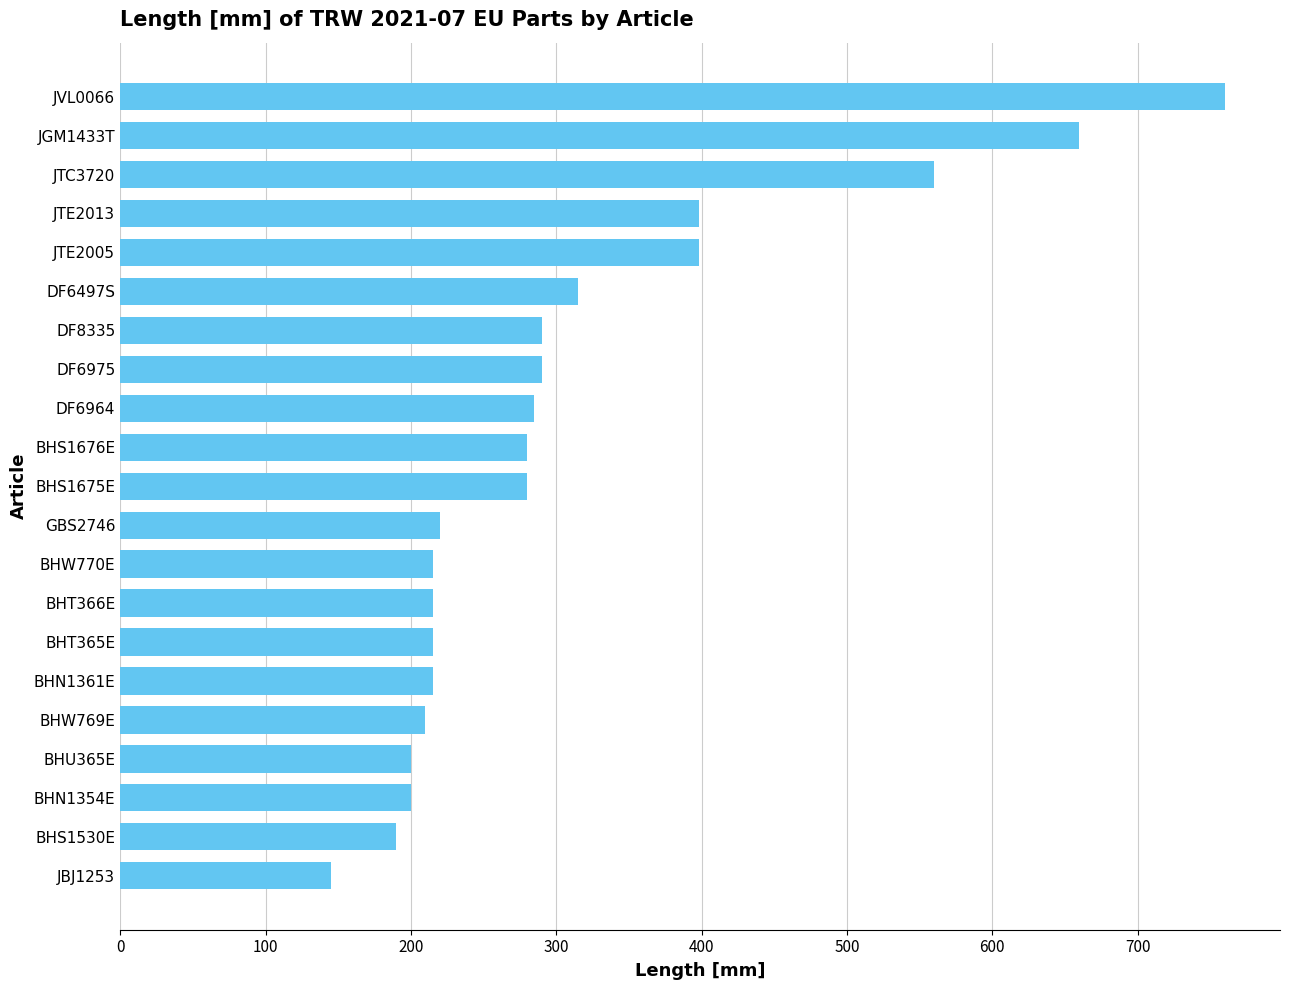

Does the chart contain stacked bars?

No